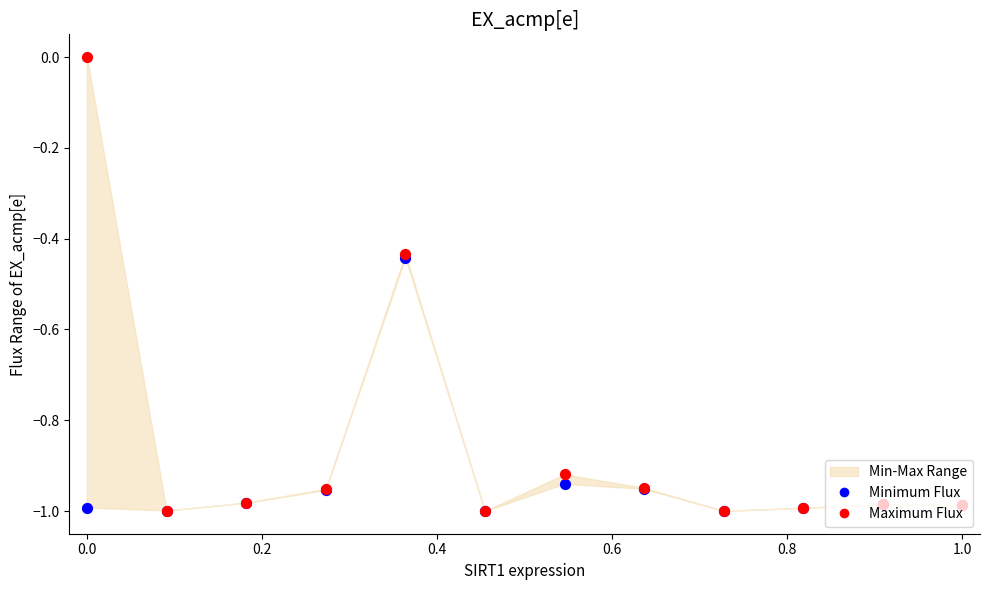

Which series has the widest spread of Y values?

Maximum Flux